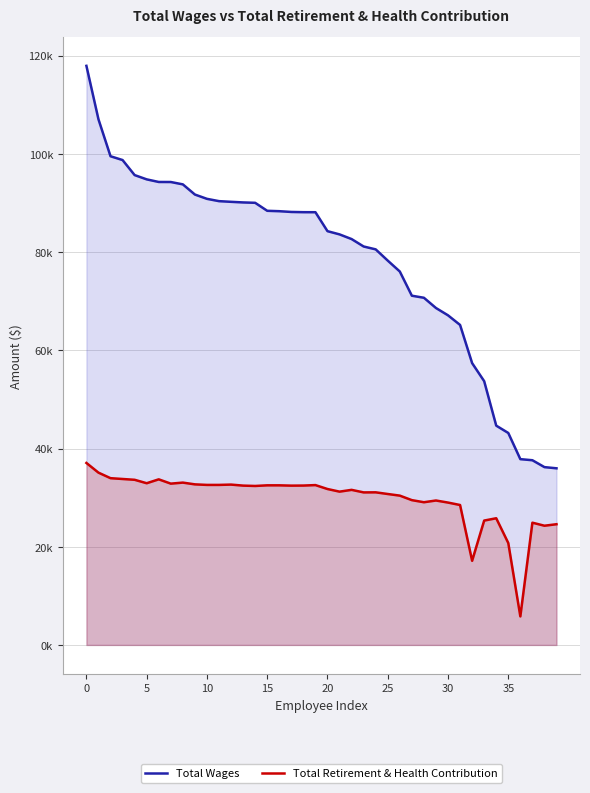

What is the label of the 28th point from the left?

27